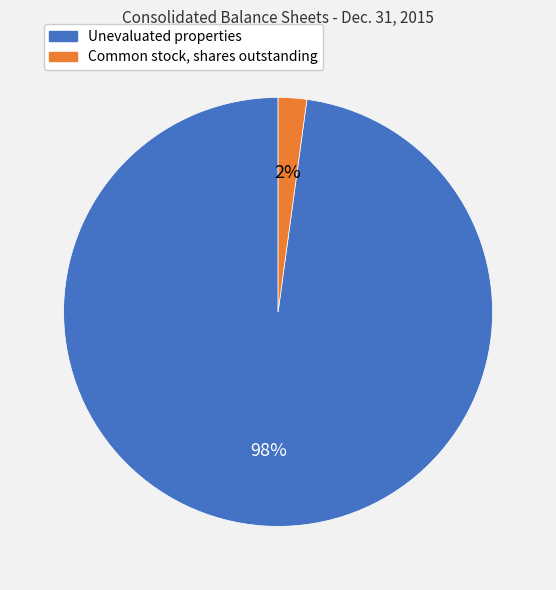

To the nearest percent, what is the difference between the largest and smallest slice percentages?

96%